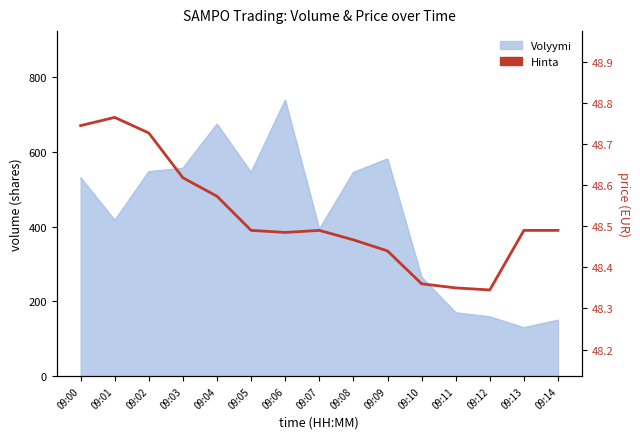

What is the value of the 11th point from the left?

48.4